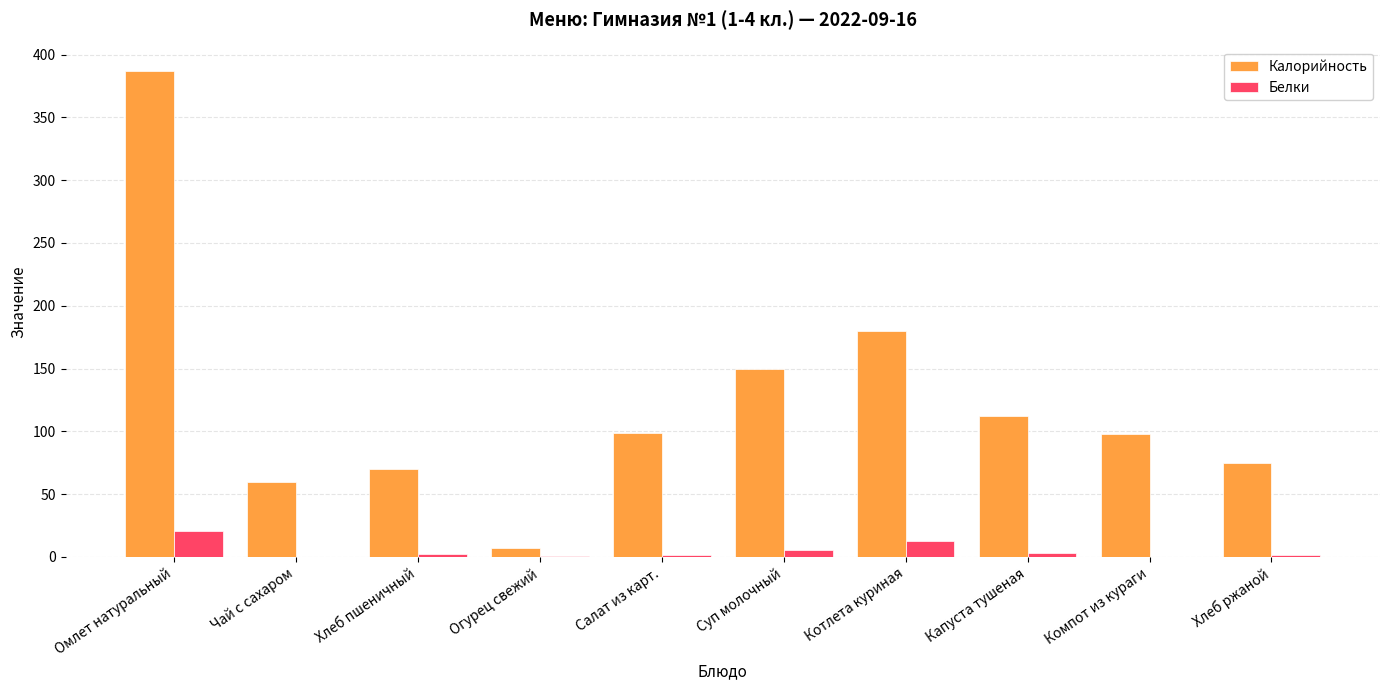

Between Котлета куриная and Компот из кураги, which series saw the biggest shift?

Калорийность